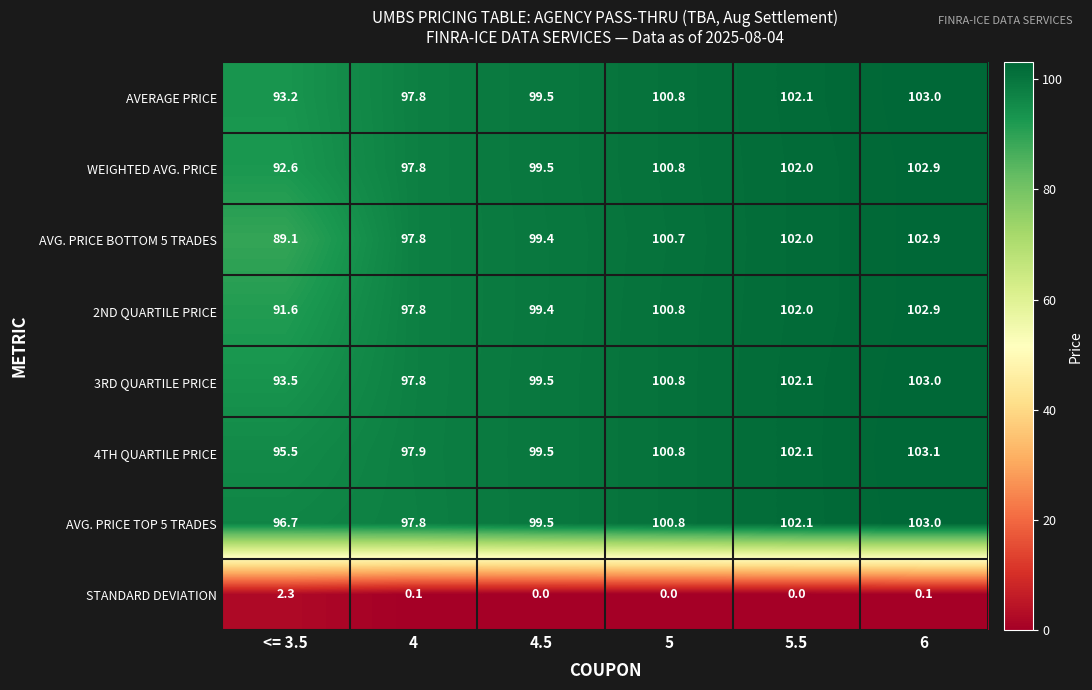

What is the minimum value for 4TH QUARTILE PRICE?

95.5